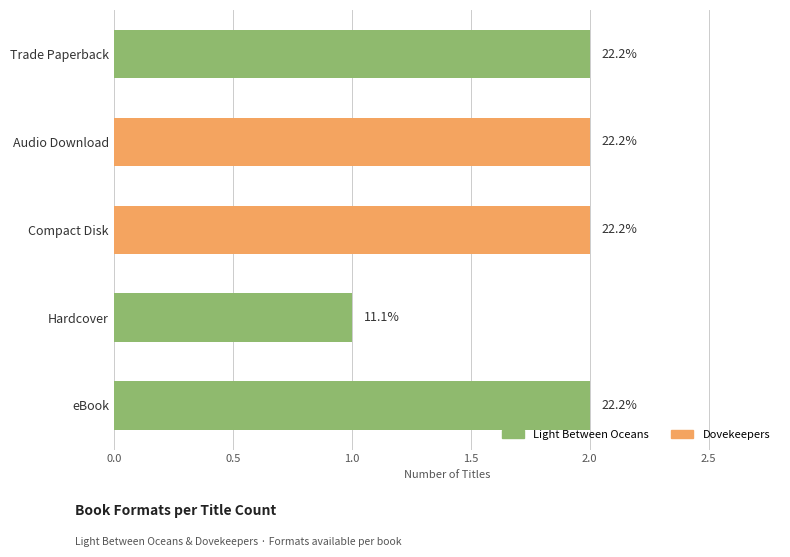

Are the bars grouped side by side (vs. stacked)?

No